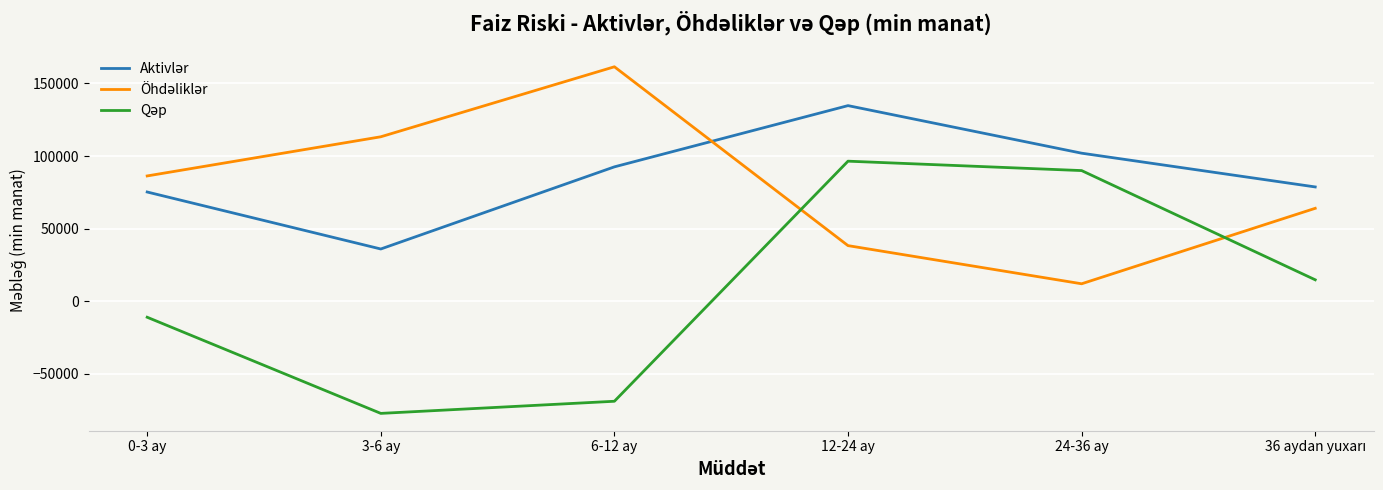

At which category is the sum across all series the highest?

12-24 ay